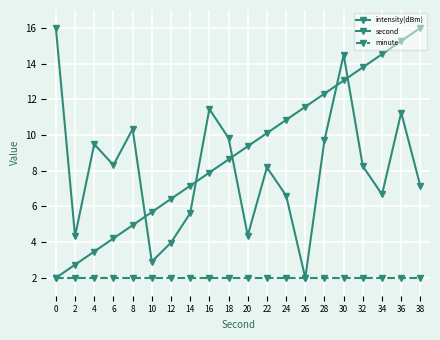

How many lines are shown in the chart?

3